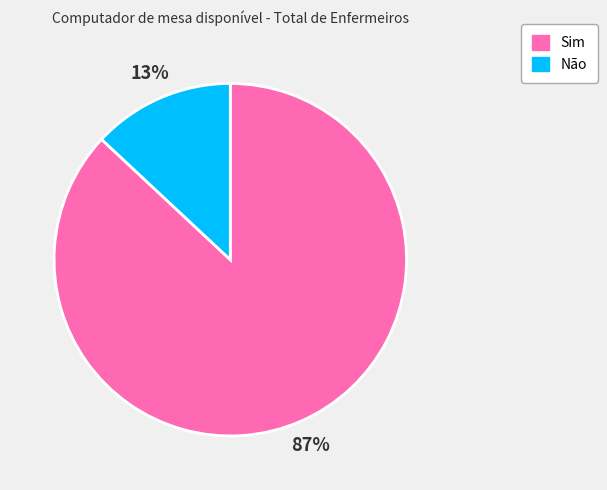

Does Não account for over 50% of the chart?

No